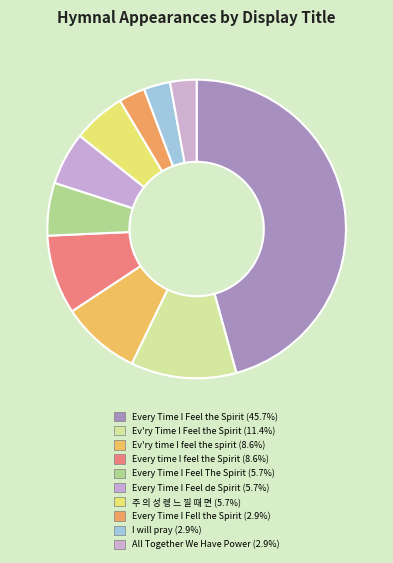

Count the number of slices in the pie.

10